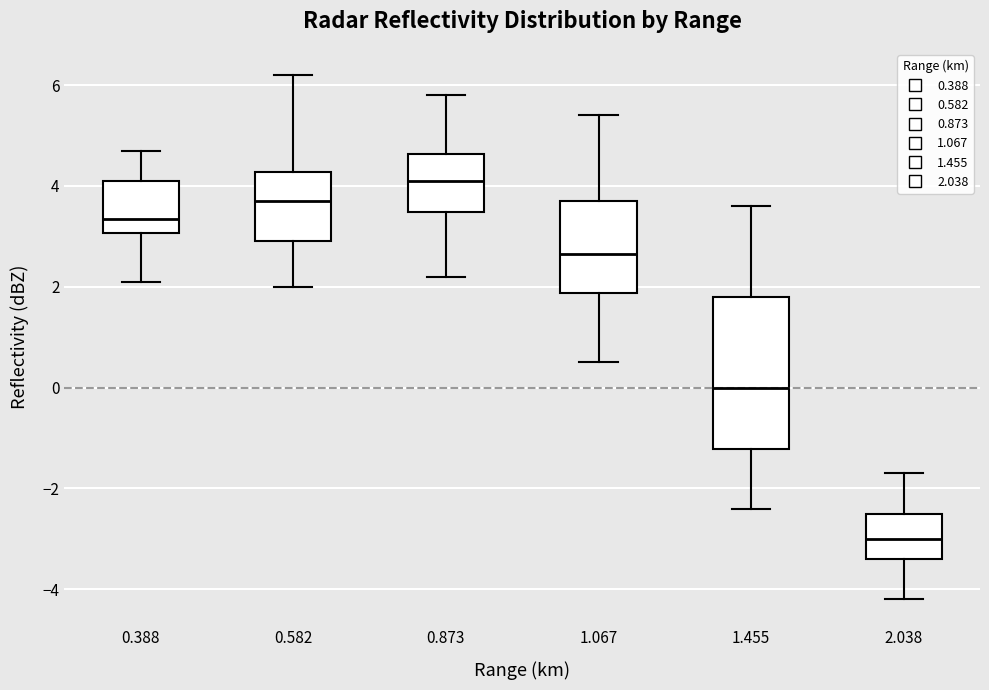

Reading left to right, read every box against the y-axis: the position of its median line, the range the box covers, and the ends of its whiskers. The values are not printed on the chart, so give them approximately, as read against the axis.

0.388: median 3.4, box 3.0 to 4.2, whiskers 2.2 to 4.8
0.582: median 3.8, box 3.0 to 4.2, whiskers 2.0 to 6.2
0.873: median 4.2, box 3.4 to 4.6, whiskers 2.2 to 5.8
1.067: median 2.6, box 1.8 to 3.8, whiskers 0.6 to 5.4
1.455: median 0.0, box -1.2 to 1.8, whiskers -2.4 to 3.6
2.038: median -3.0, box -3.4 to -2.4, whiskers -4.2 to -1.6